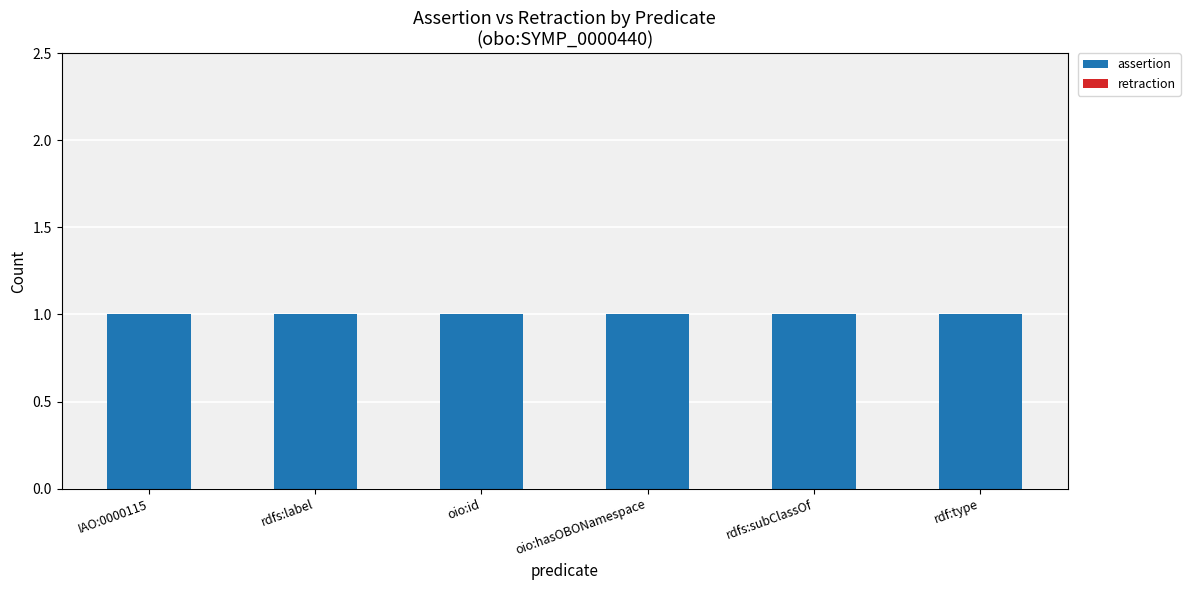

Which category has the lowest value in the retraction series?

IAO:0000115